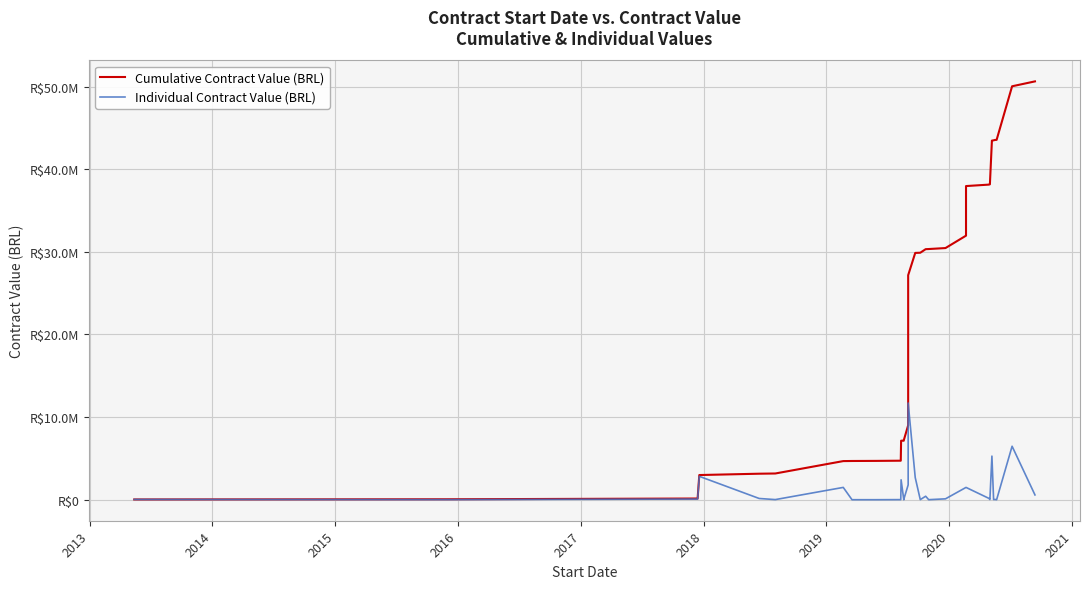

At how many categories does at least one series exceed 48468682?

2